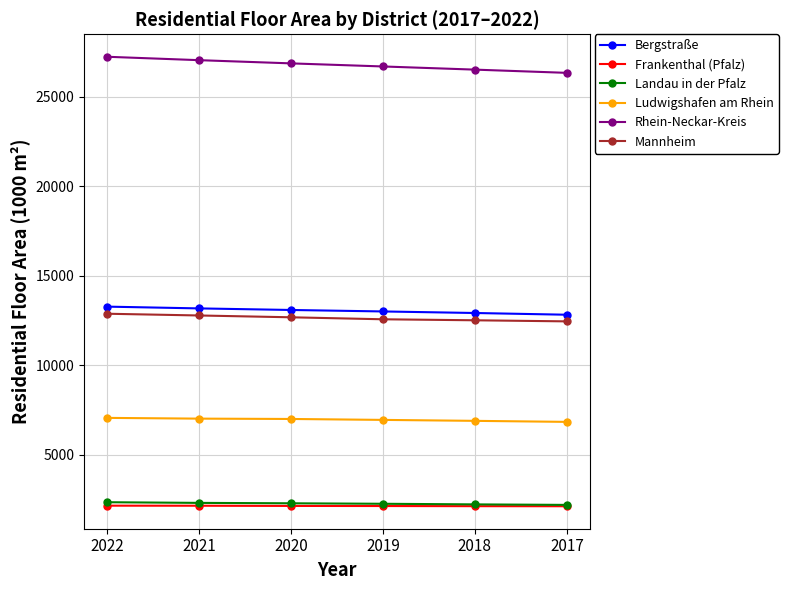

What is the value of the Frankenthal (Pfalz) point at the 6th from the left?

2128.0